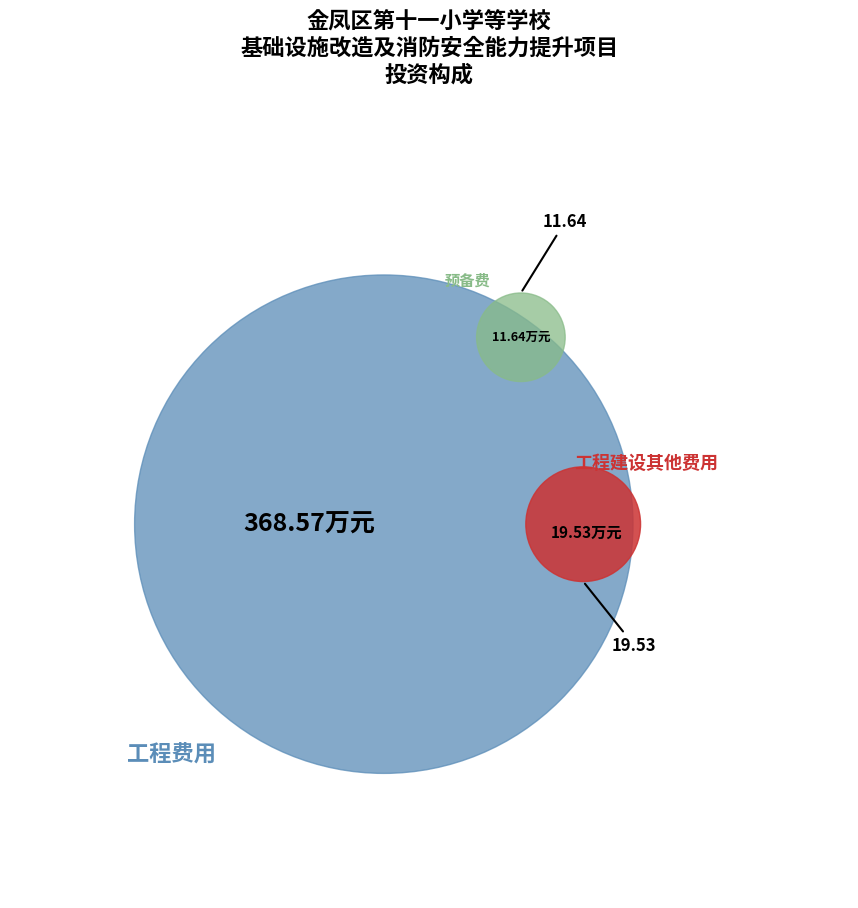

Is it true that 工程费用 is 92% of the pie?

True